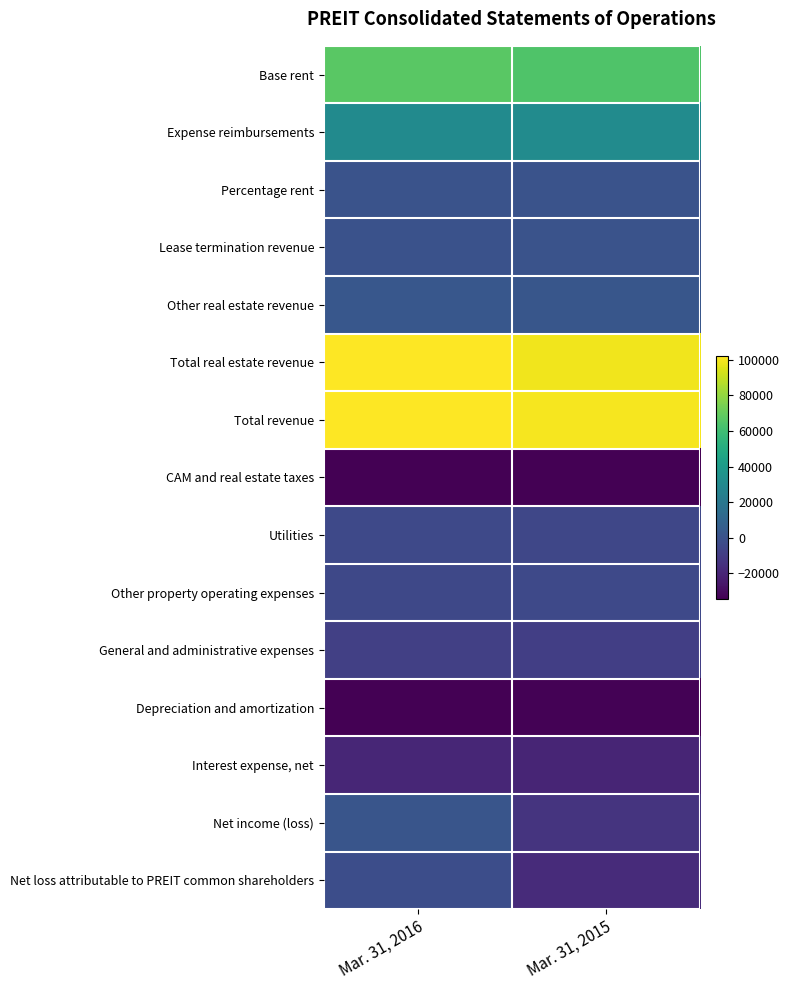

Count the number of data series in this chart.

15